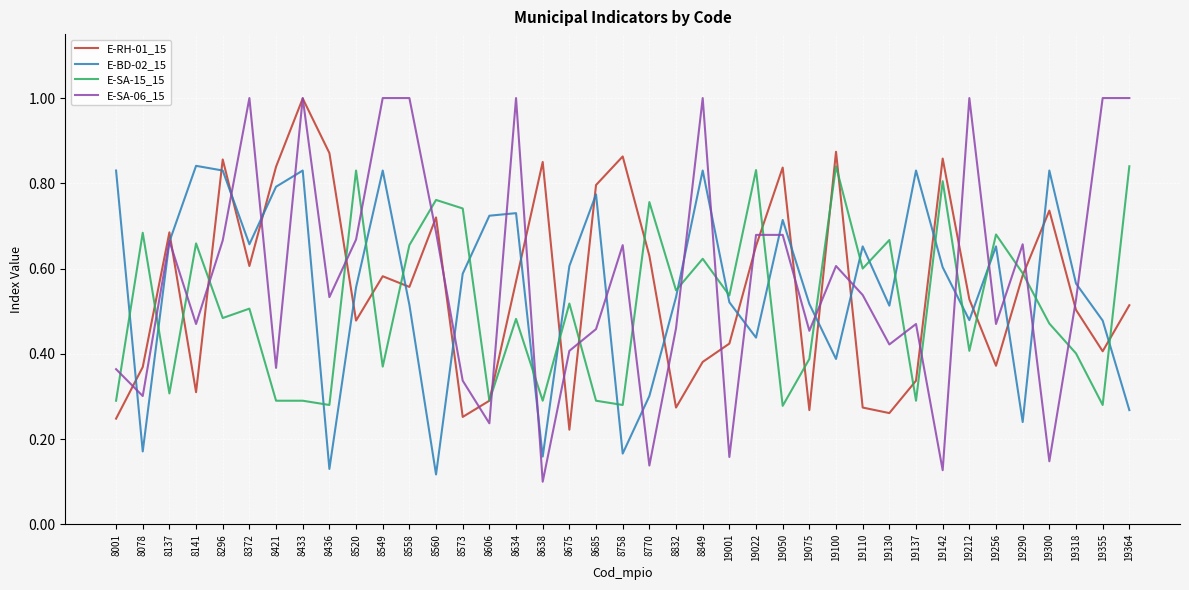

Where is E-RH-01_15 nearest to the value 0?

8675